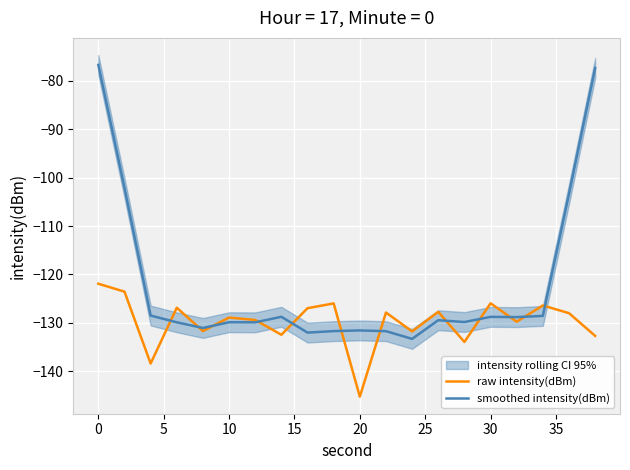

At which label does raw intensity(dBm) reach its minimum?

20